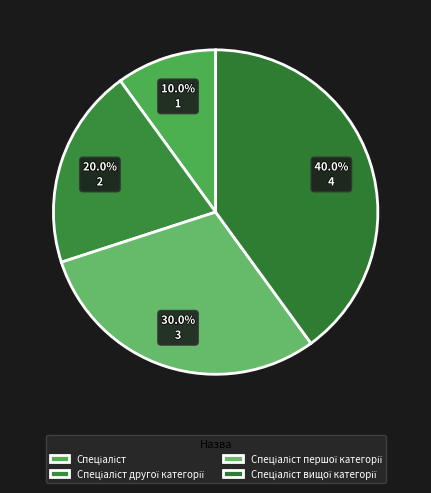

How many segments does this pie chart have?

4